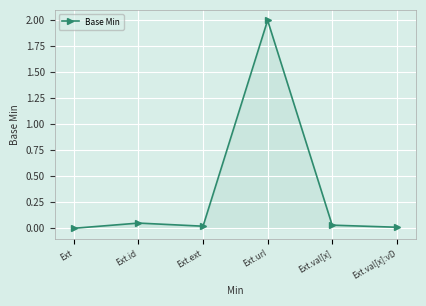

What is the value of the 4th point from the left?

2.0